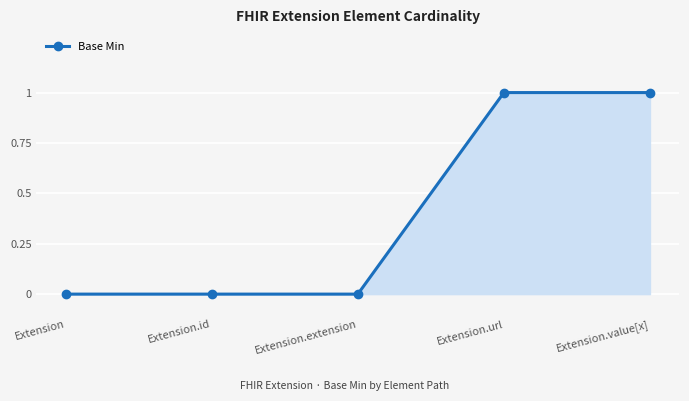

Which has a higher value, Extension.url or Extension?

Extension.url